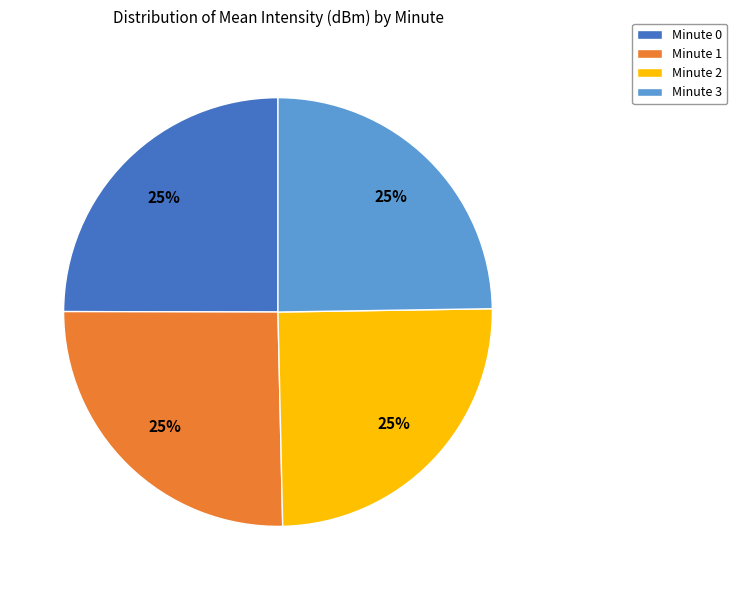

Does Minute 0 account for over 50% of the chart?

No